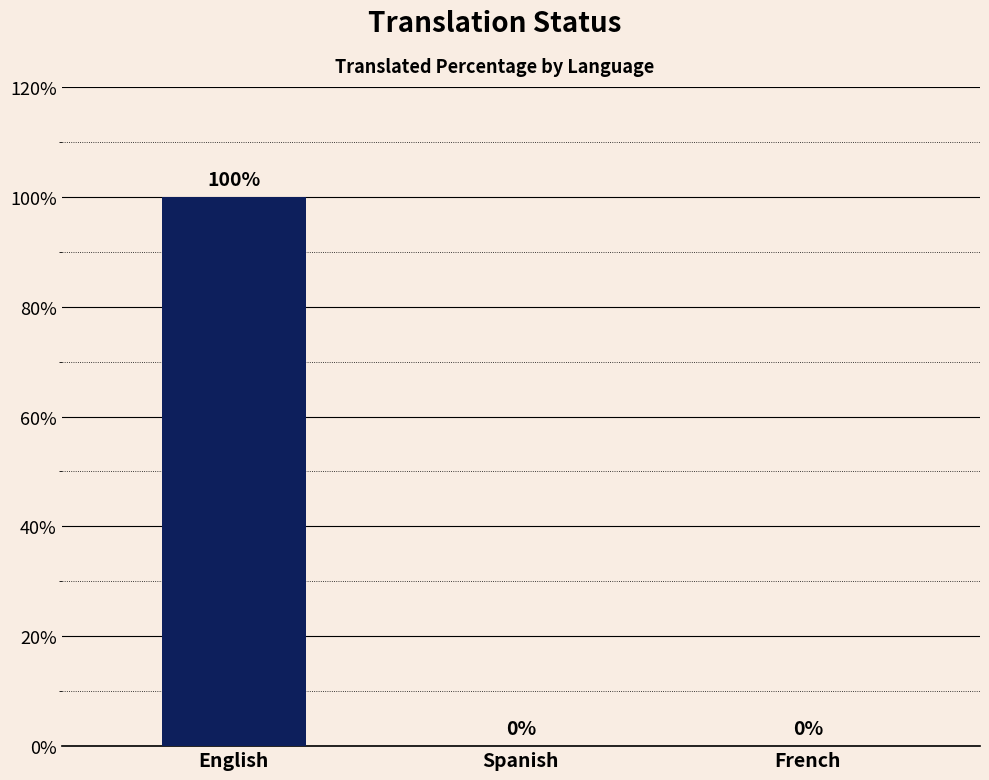

Which category has the highest value across all series?

English